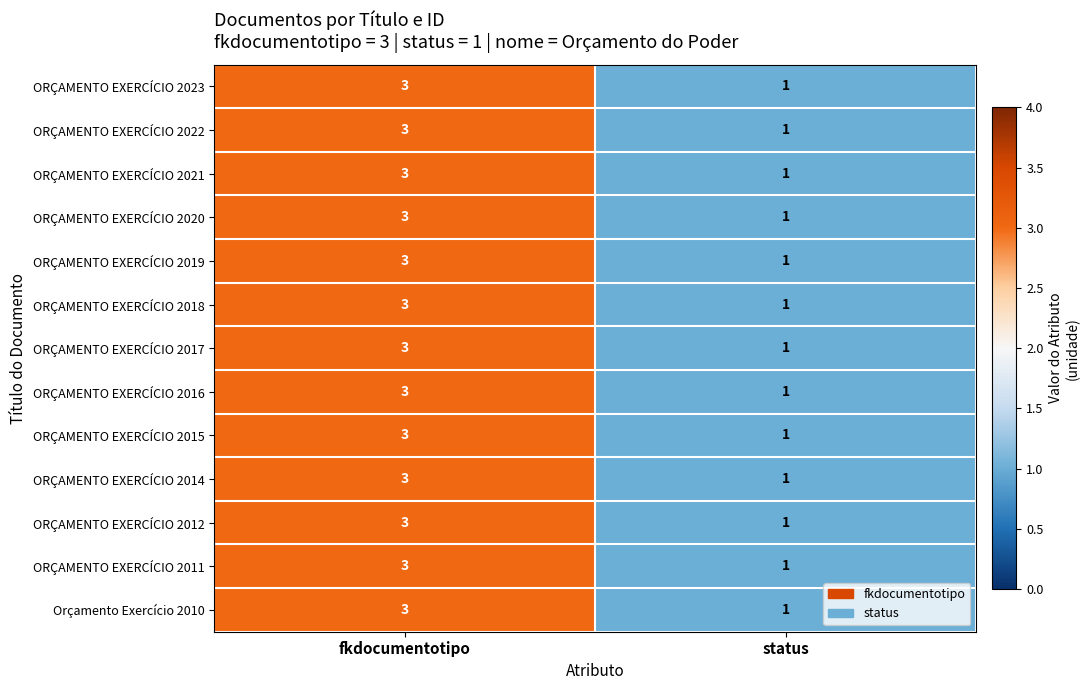

True or false: ORÇAMENTO EXERCÍCIO 2014 has a value of 2 at fkdocumentotipo.

False